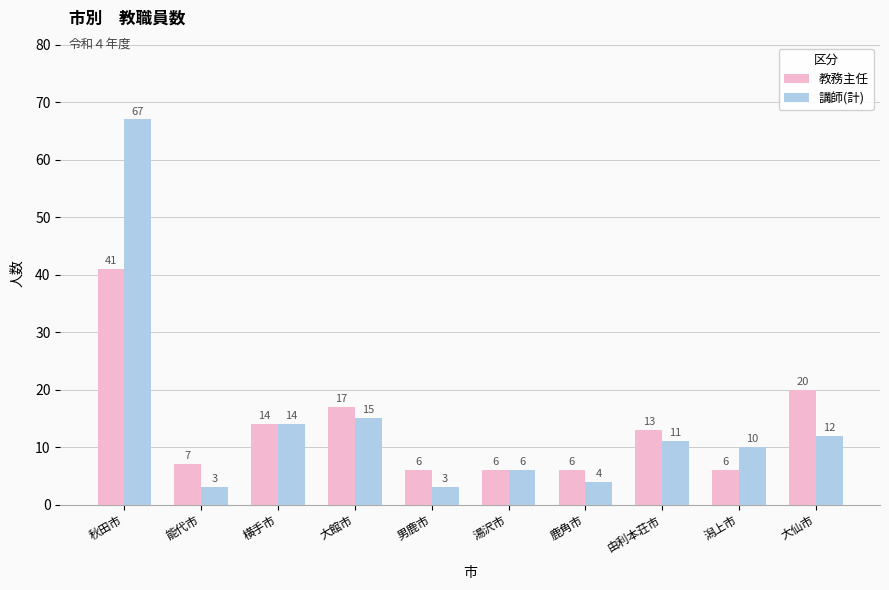

Rank the series by their maximum value, from highest to lowest.

講師(計), 教務主任